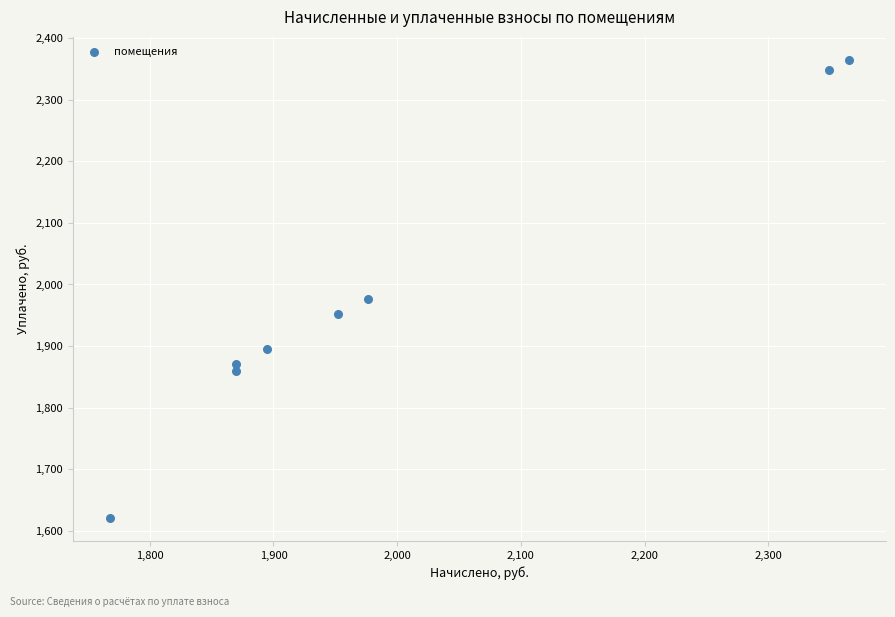

What Y value in the scatter plot is closest to 1992?

1976.4